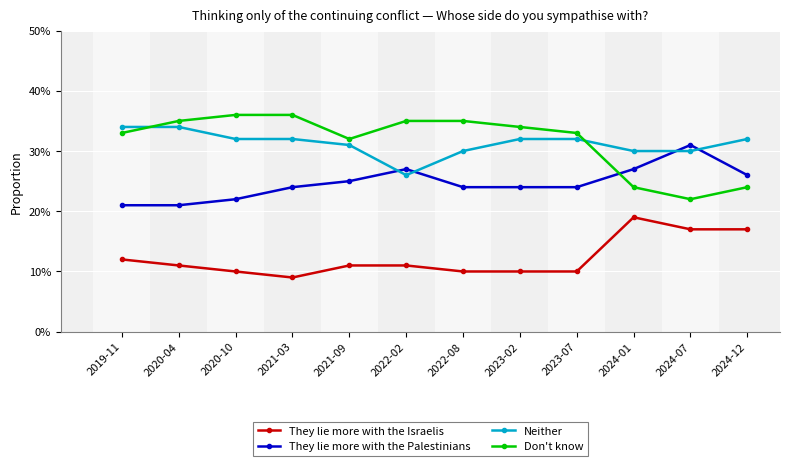

True or false: They lie more with the Israelis and Don't know intersect in this chart.

False